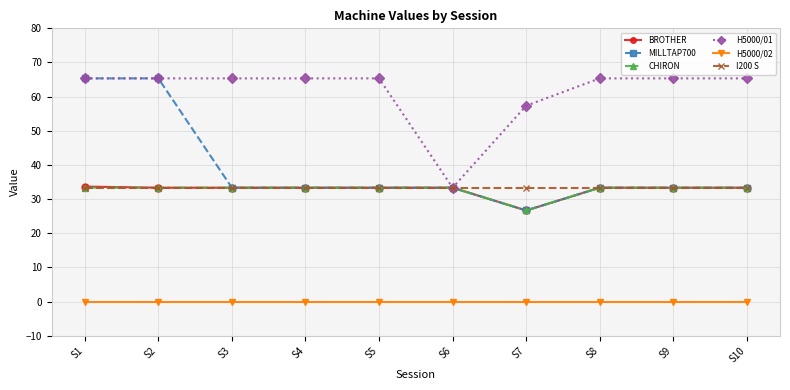

True or false: H5000/02 and CHIRON cross at least once.

False